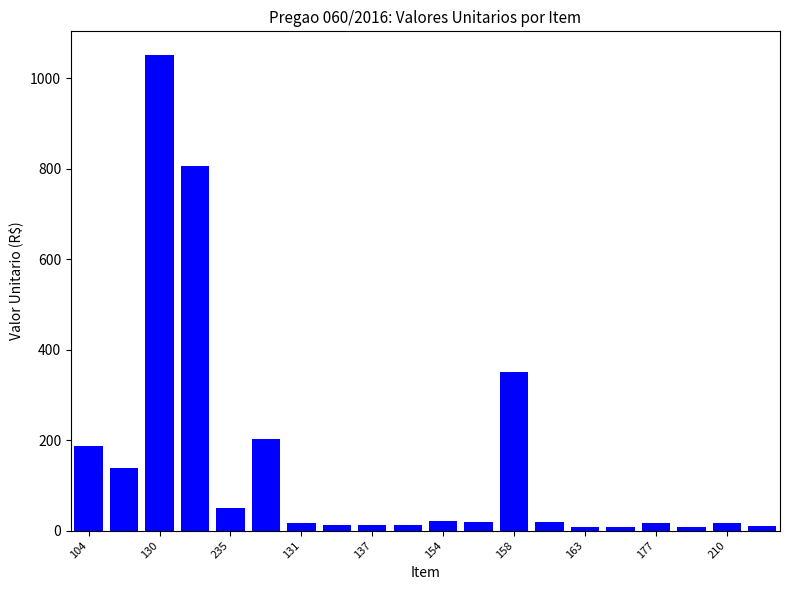

What is the difference between the second highest and second lowest values?

797.1